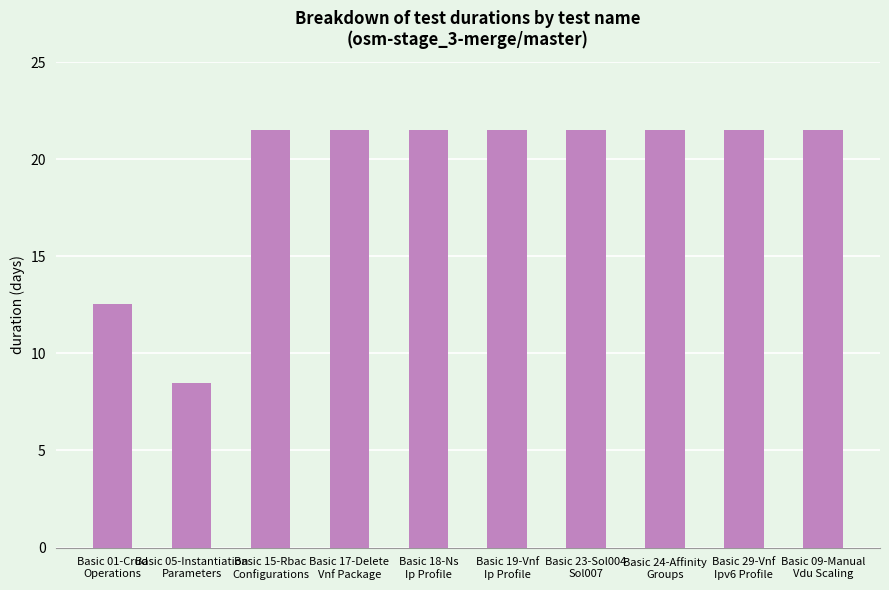

What is the difference between the maximum and minimum values?

13.0